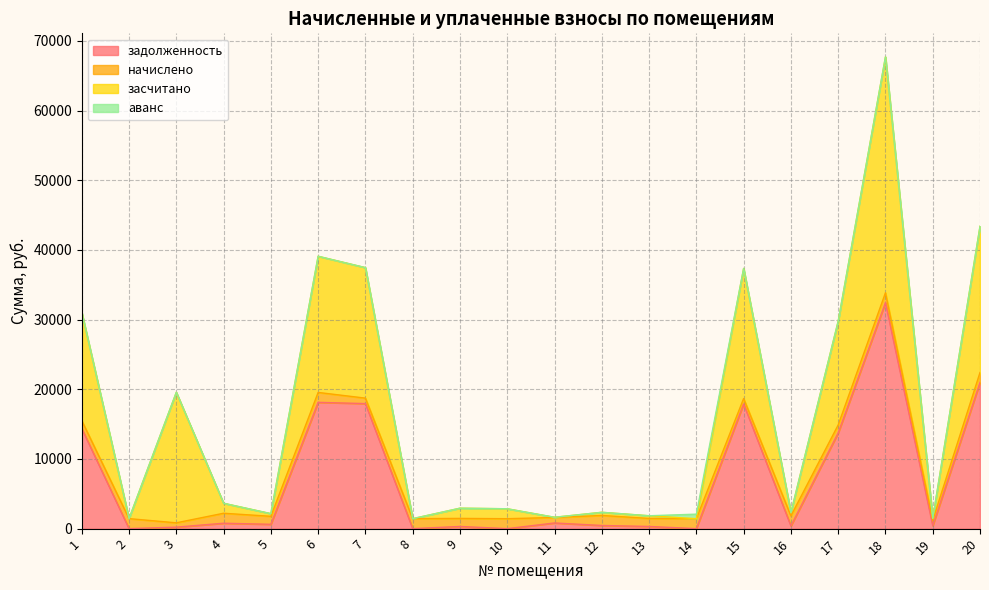

What is the value of the засчитано point at the 15th from the left?

18675.8